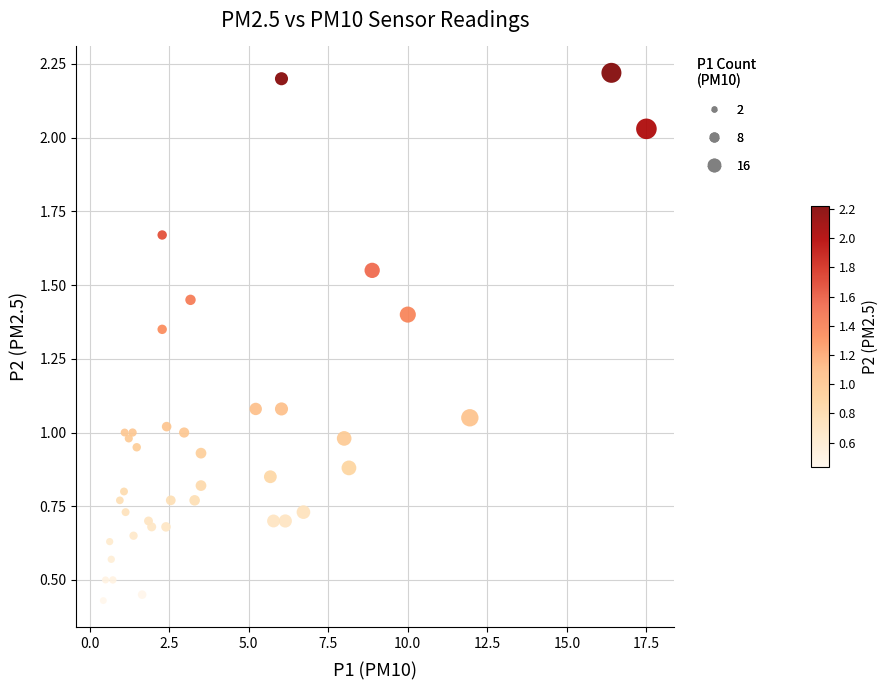

What is the range of X values (max minus min)?

17.1